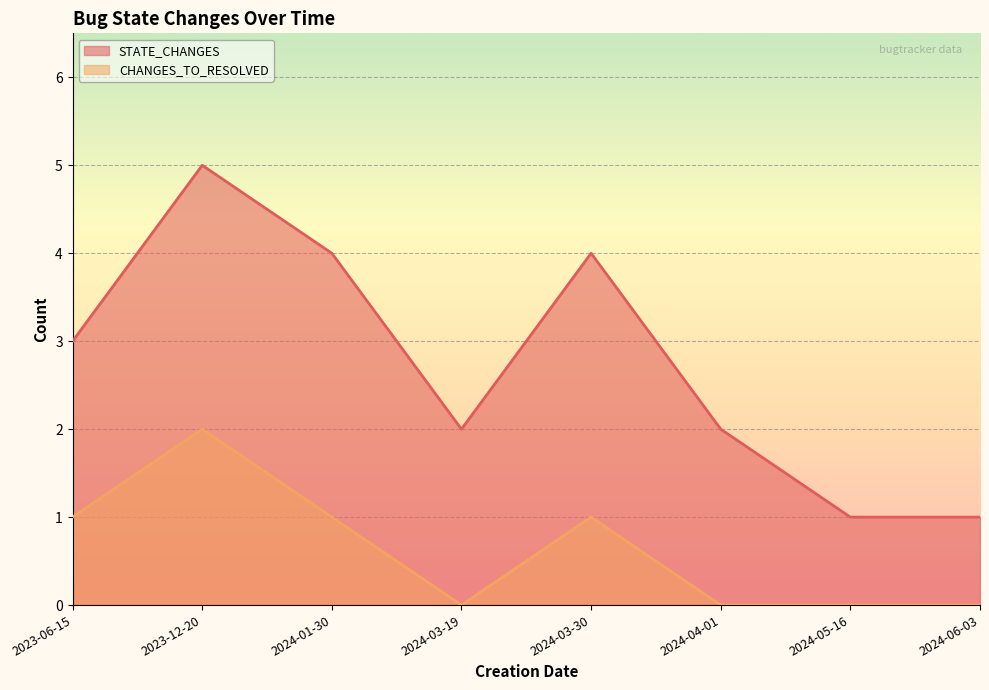

How many values in the CHANGES_TO_RESOLVED series exceed 1?

1